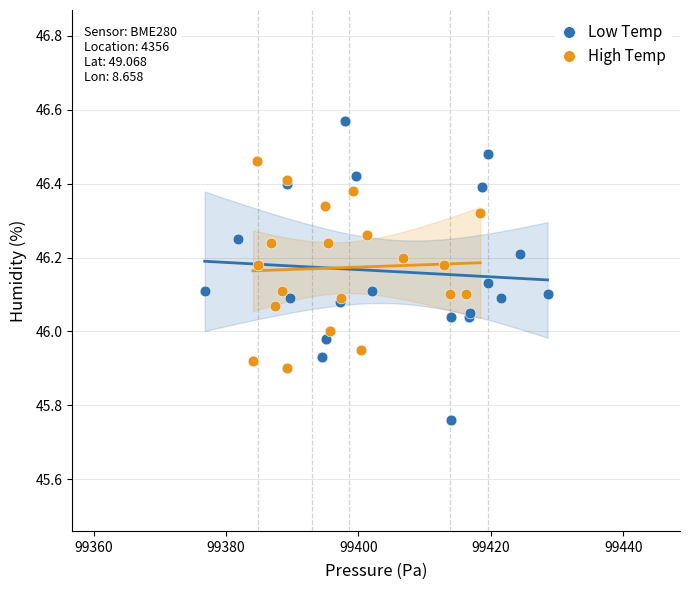

Which series reaches the maximum Y coordinate?

Low Temp